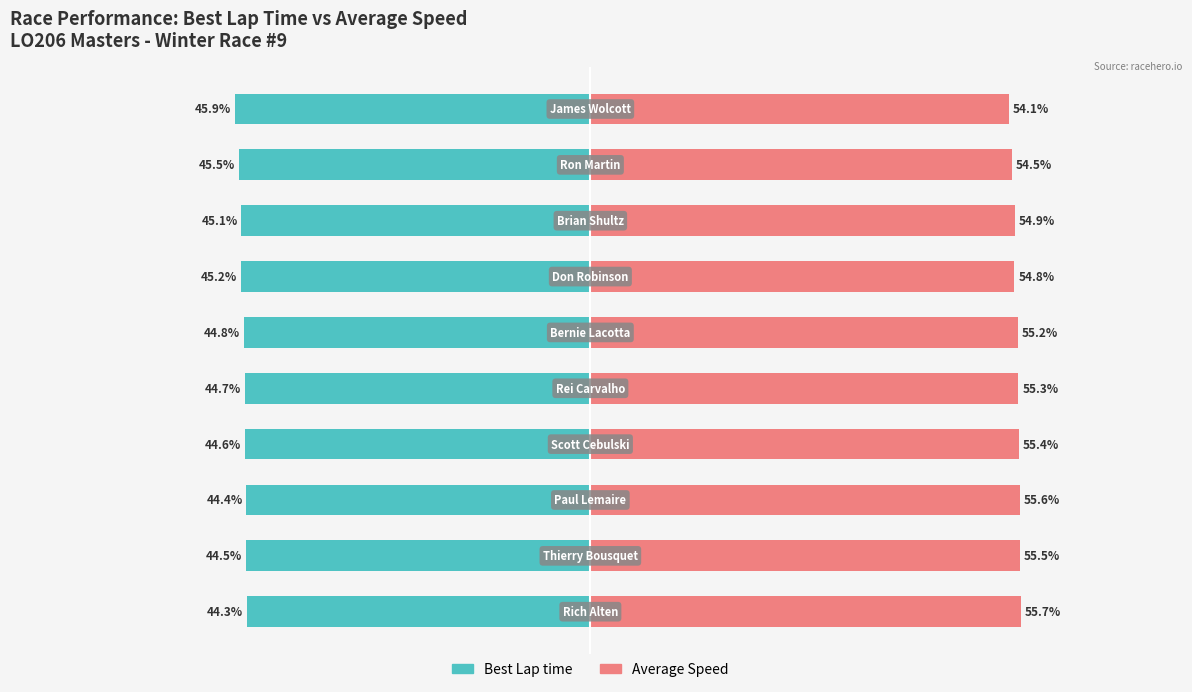

True or false: Best Lap time has a value of -20.4 at 8.

False